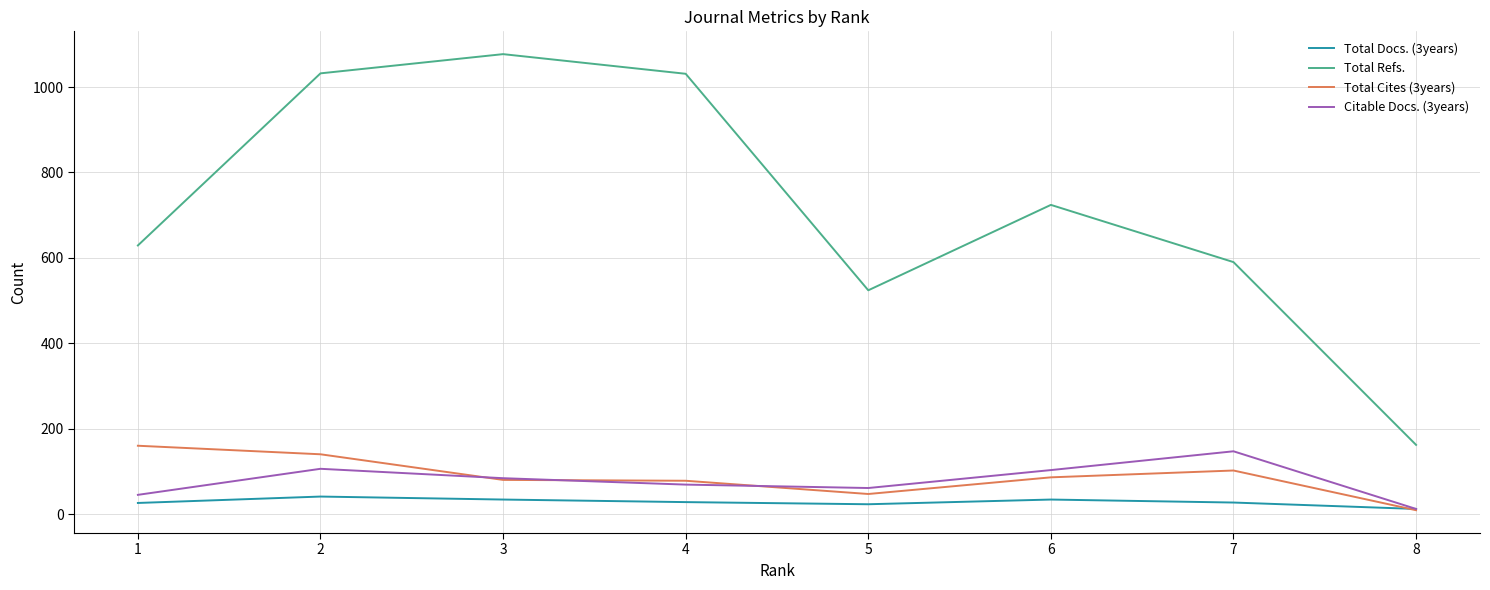

What is the greatest value displayed?

1077